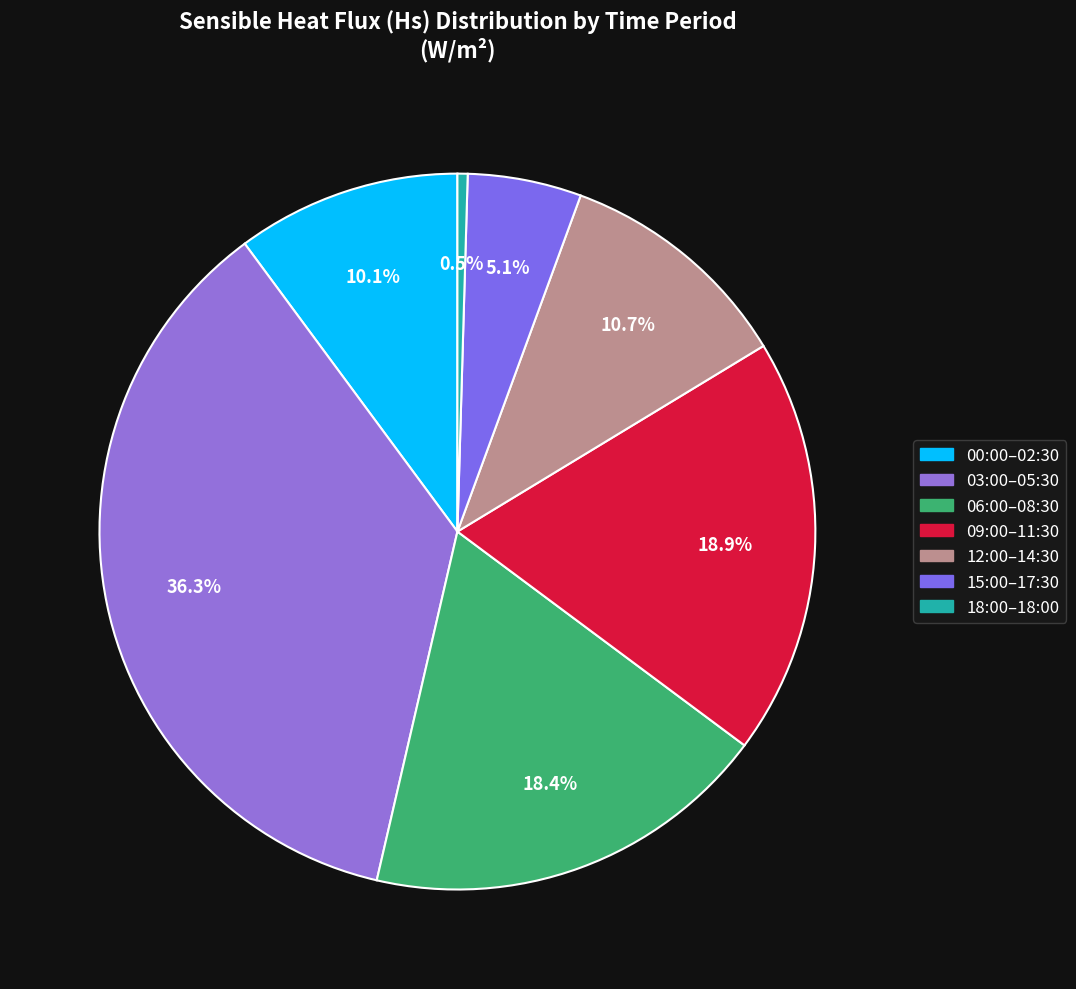

Count the number of slices in the pie.

7